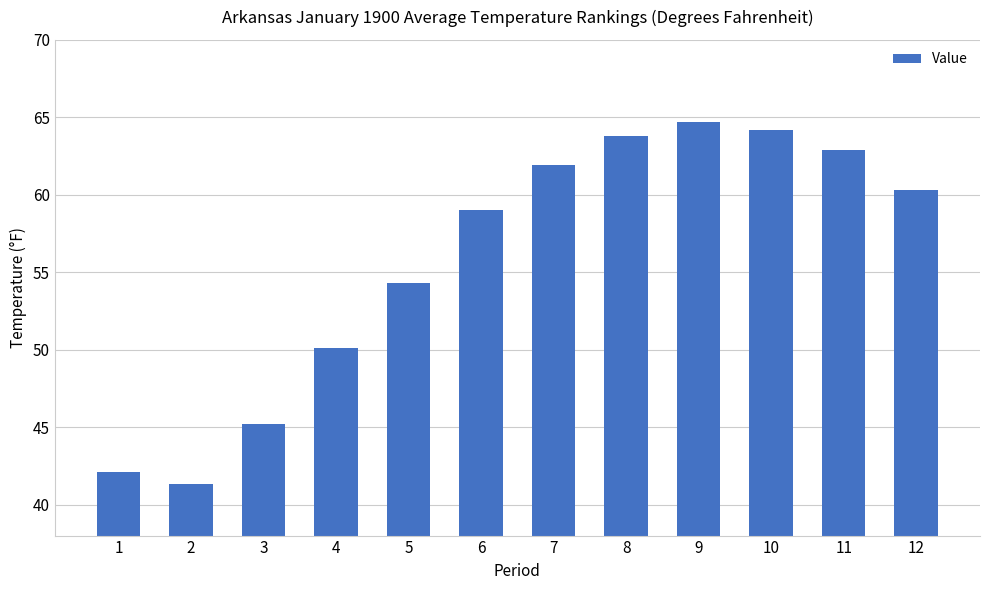

How many data points does each series have?

12